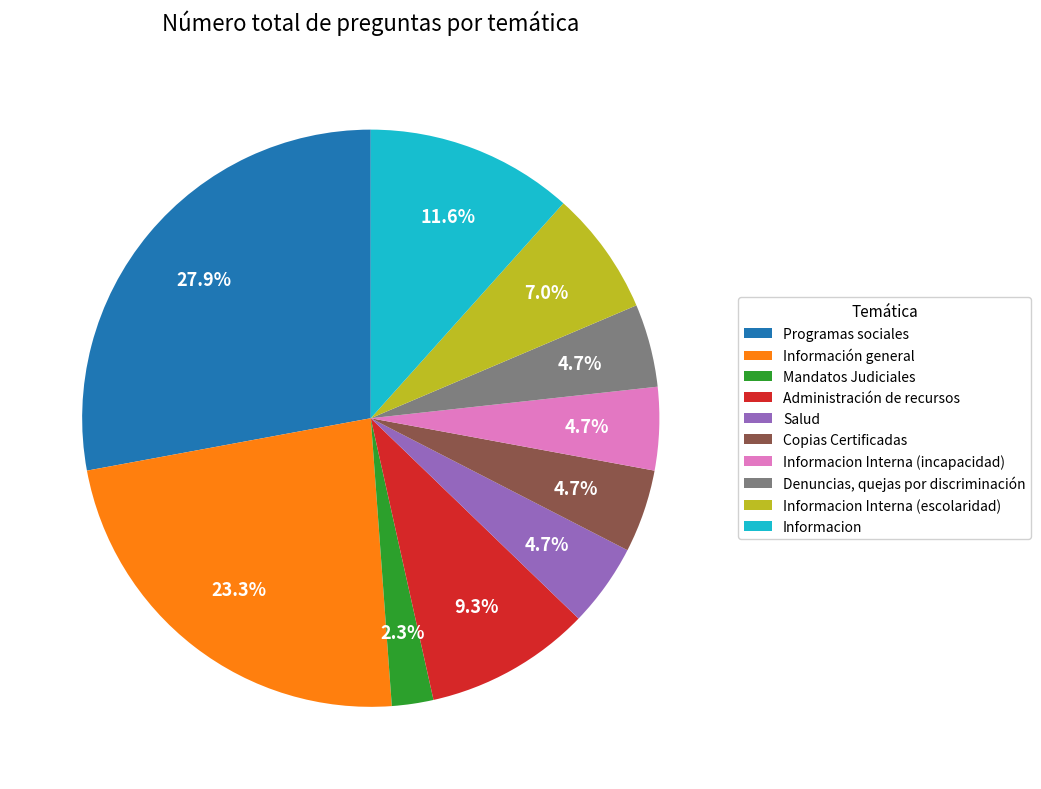

Is there a majority slice in this chart?

No